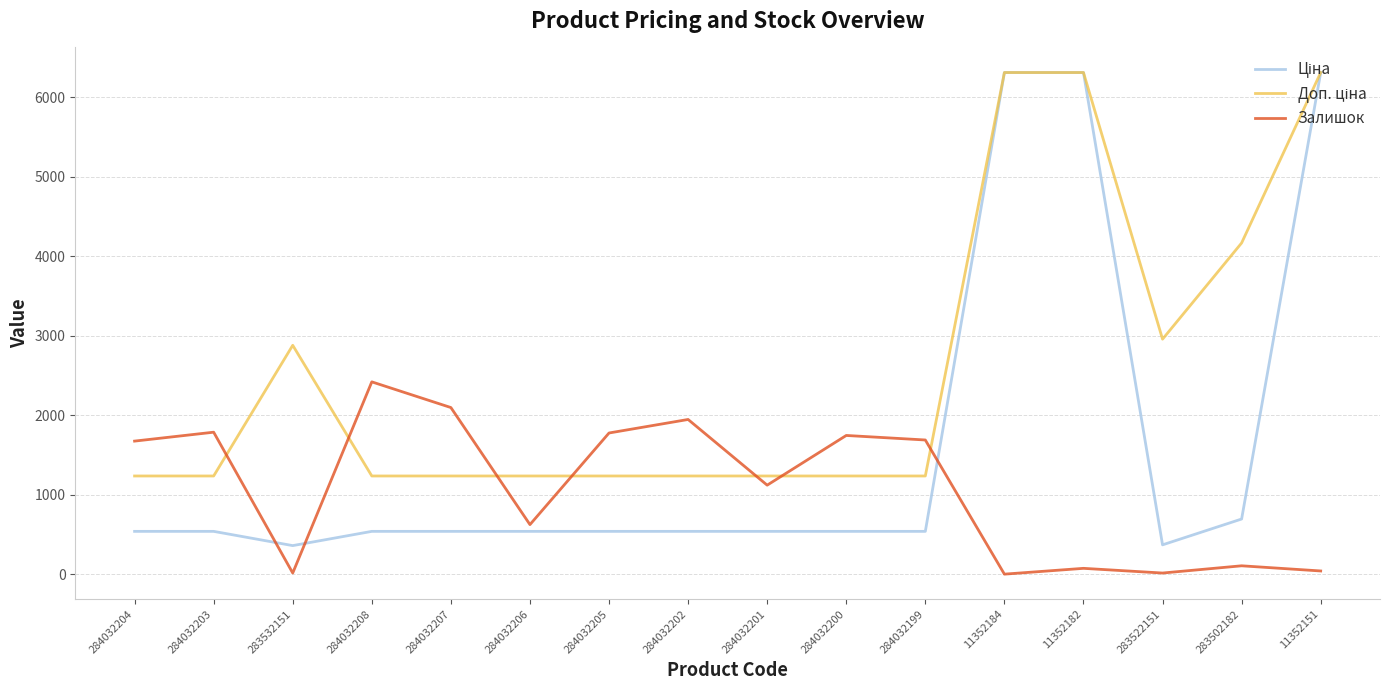

The Залишок series shows 1786.0 at 284032203. True or false?

True